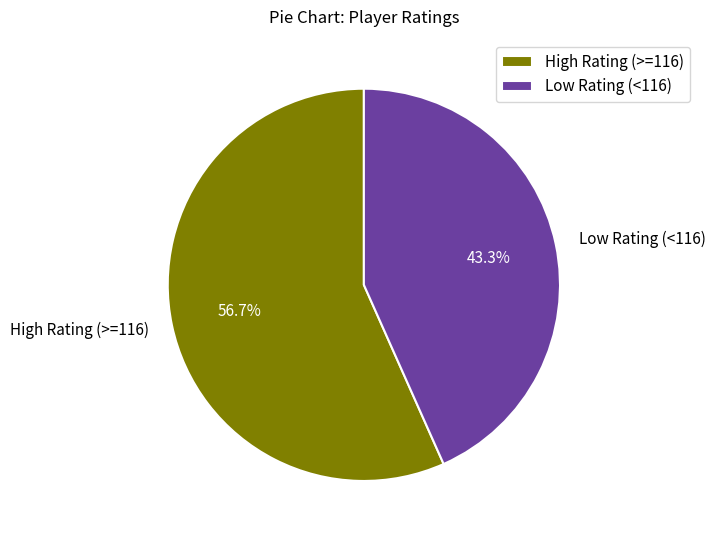

Rank the categories by value from highest to lowest.

High Rating (>=116), Low Rating (<116)